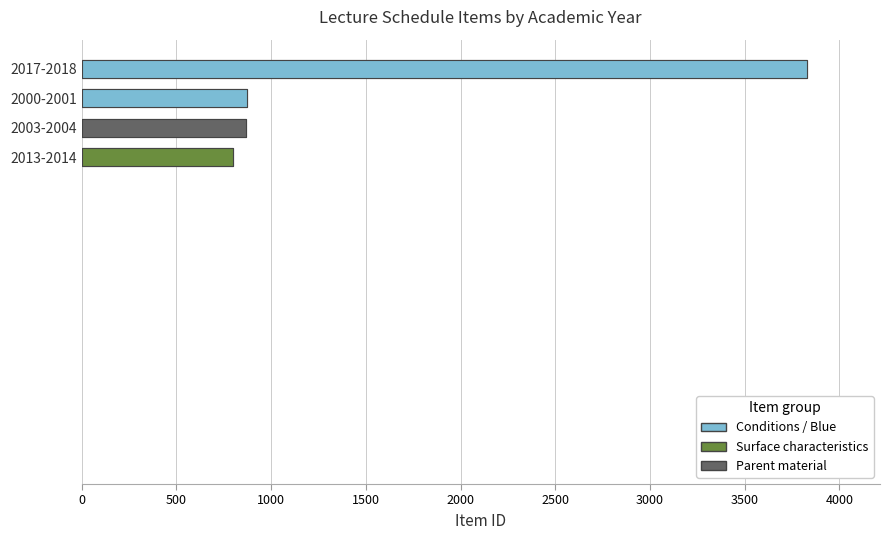

Where is the data nearest to the value 2315?

Lecture/Concert Schedule - First Semester 2000-2001